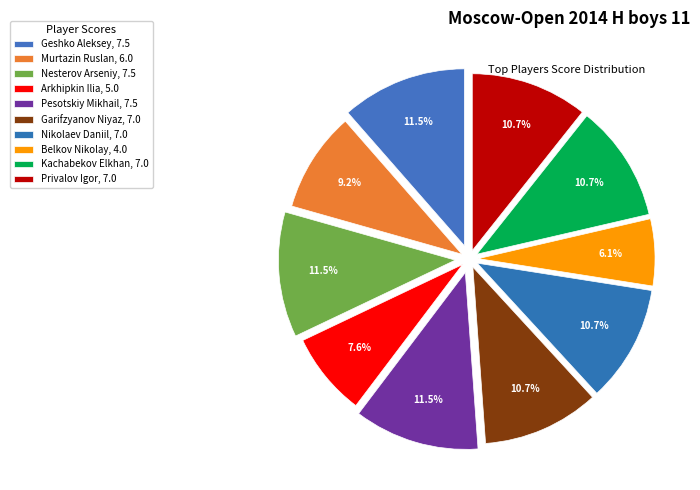

How many slices are in this pie chart?

10